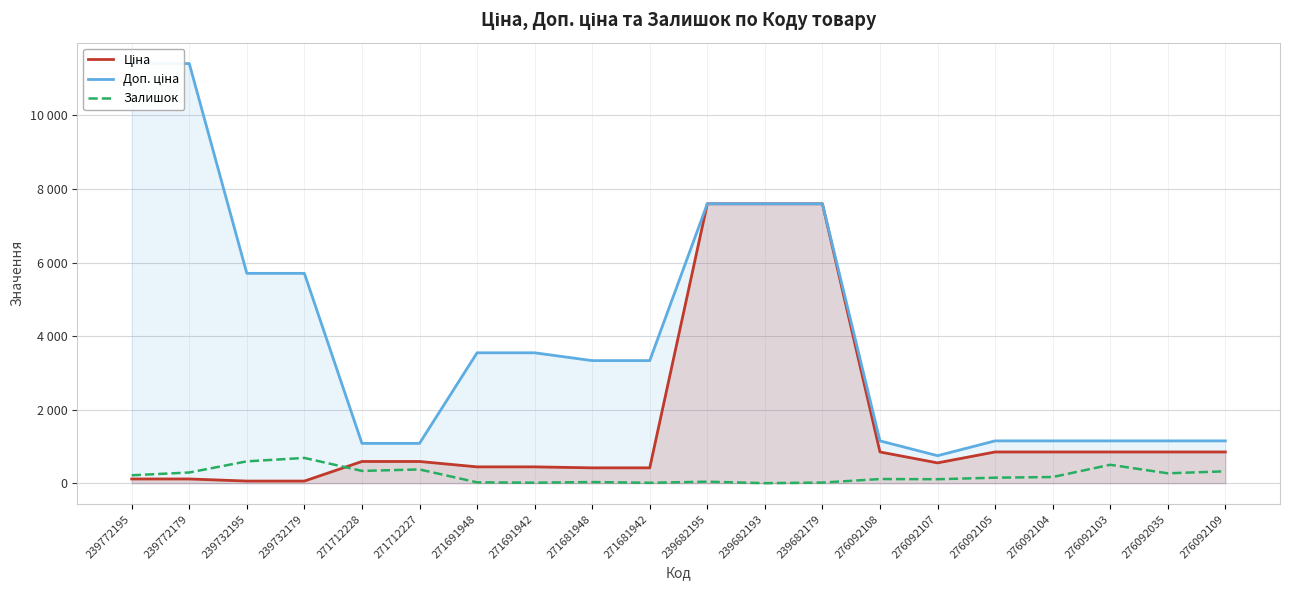

How many data points does each series have?

20